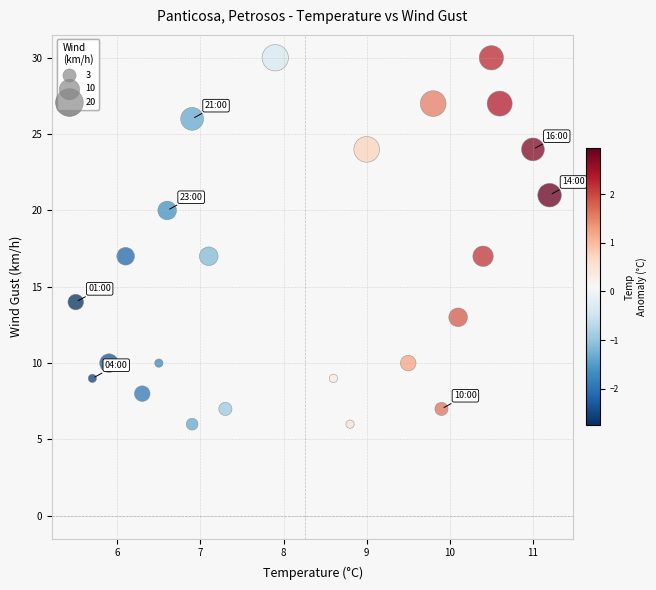

What is the range of Y values (max minus min)?

24